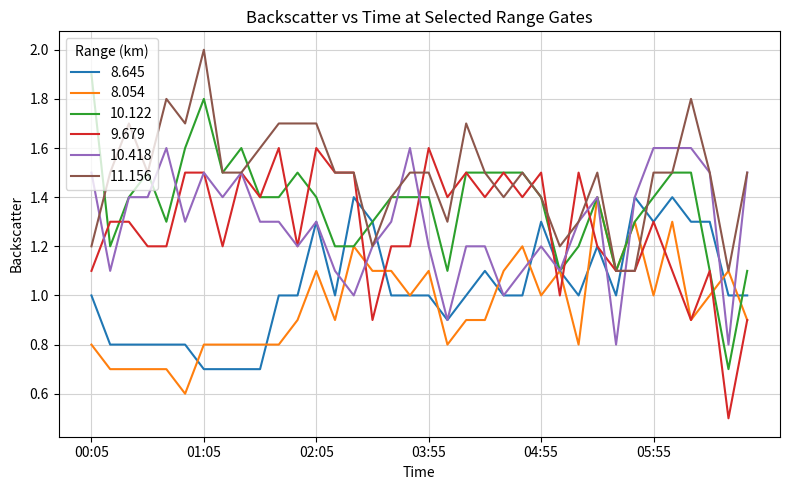

True or false: 8.645 has more than 0 points higher than both neighbors.

True